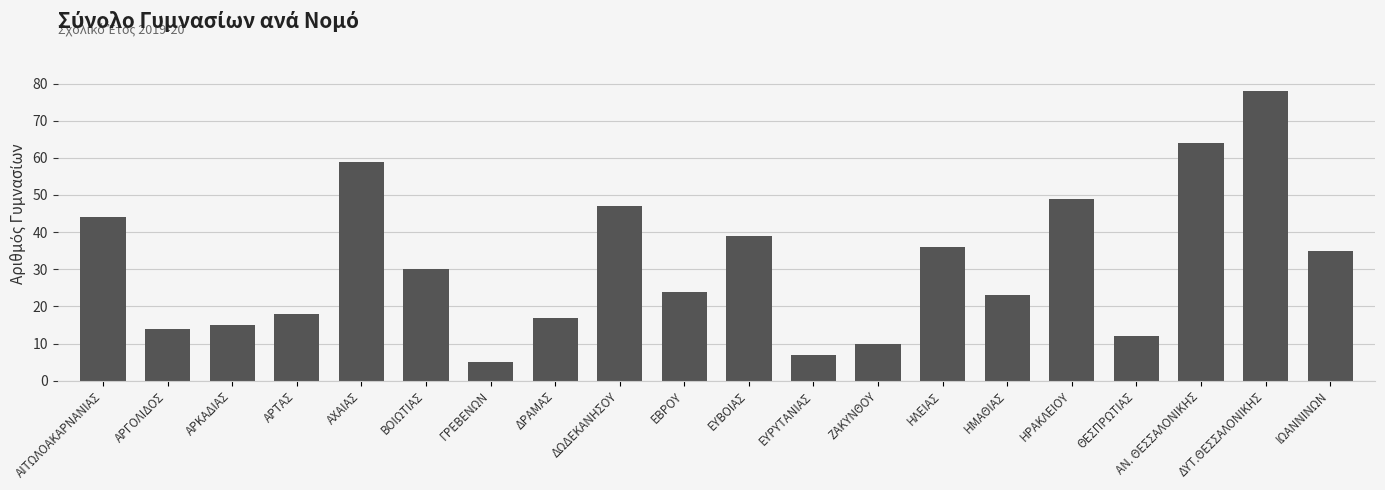

What is the value of the 13th bar from the left?

10